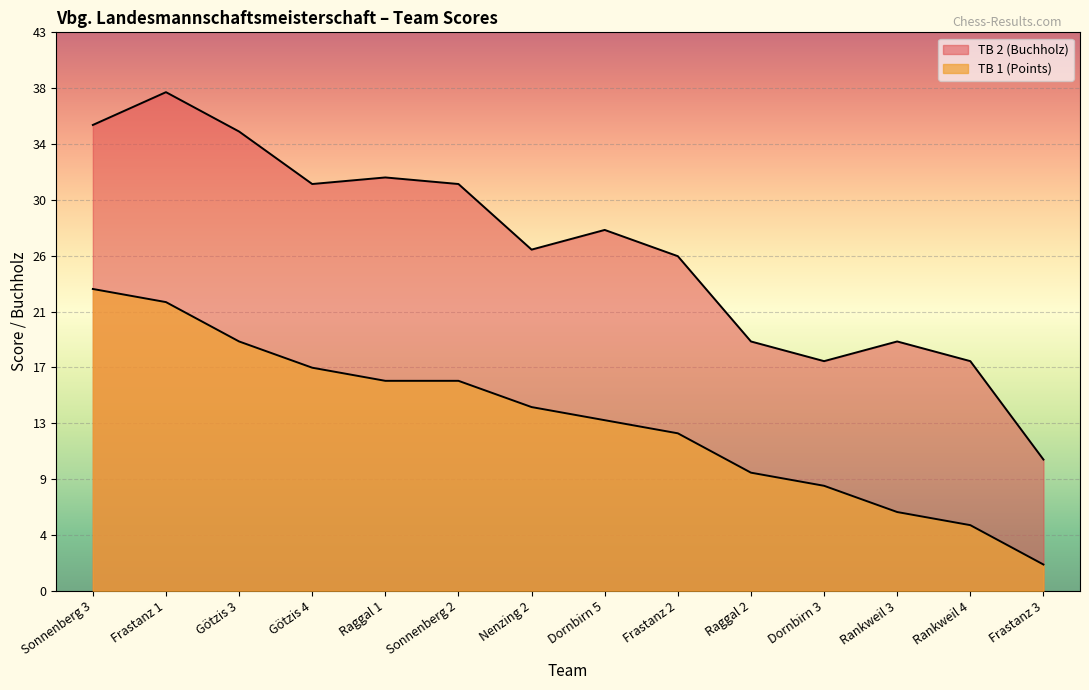

Which label corresponds to the largest value in the chart?

Frastanz 1